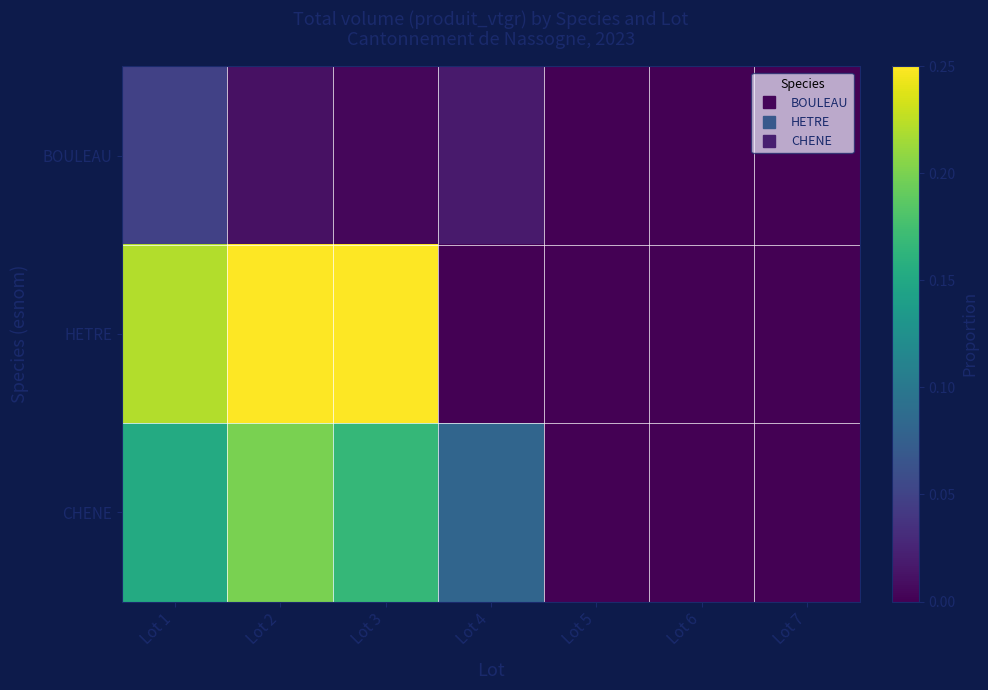

What is the difference between the highest and lowest values at Lot 1?

0.2